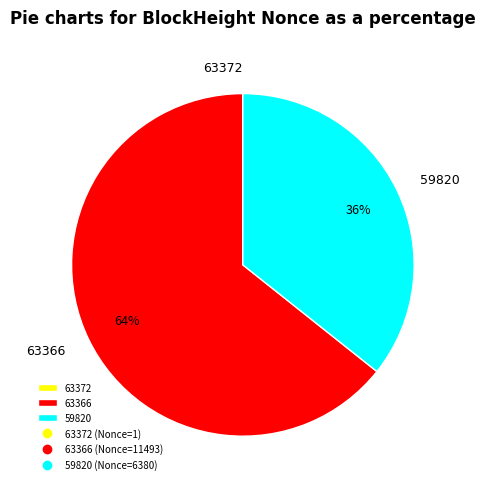

To the nearest percent, what portion does 59820 represent?

36%